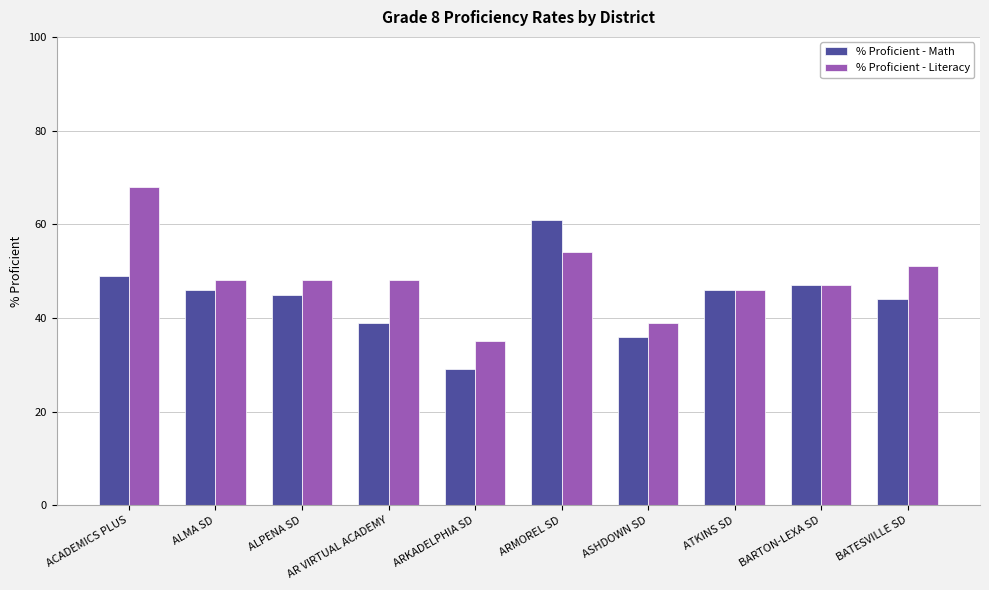

Reading left to right, transcribe all the data shown in this chart.

% Proficient - Math: 49	46	45	39	29	61	36	46	47	44
% Proficient - Literacy: 68	48	48	48	35	54	39	46	47	51